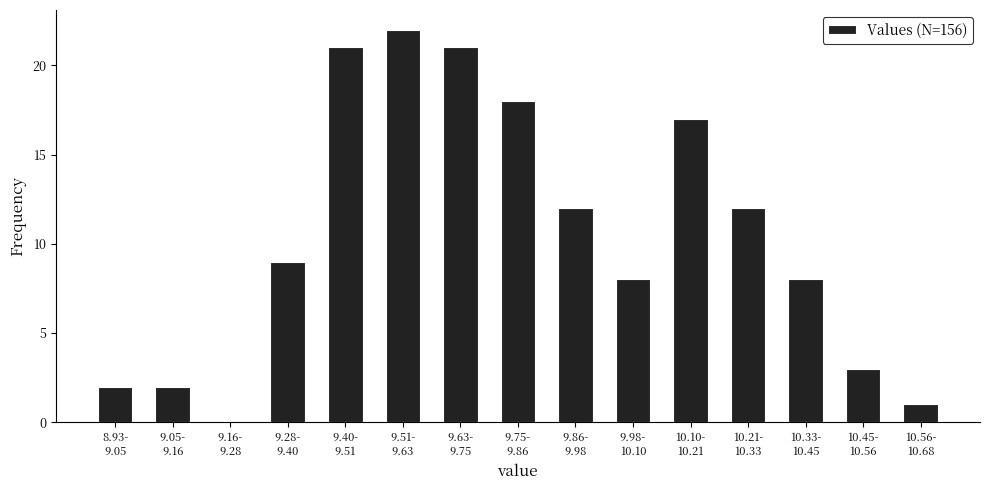

What is the sum of all values?

156